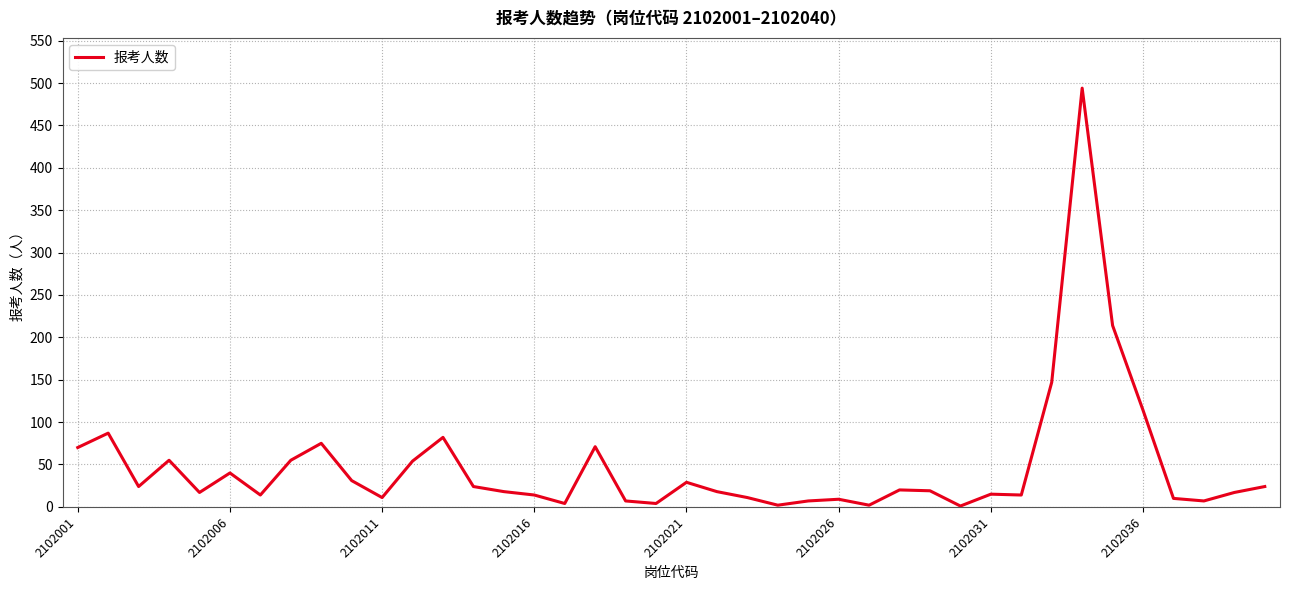

What is the difference between the maximum and minimum values?

493